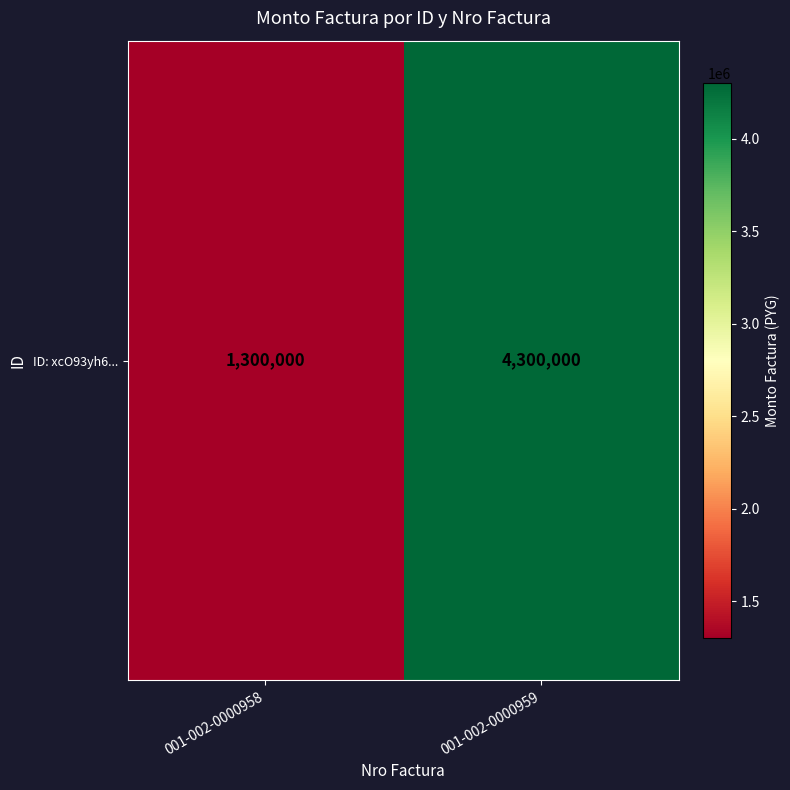

The value at 001-002-0000958 is 381654. True or false?

False